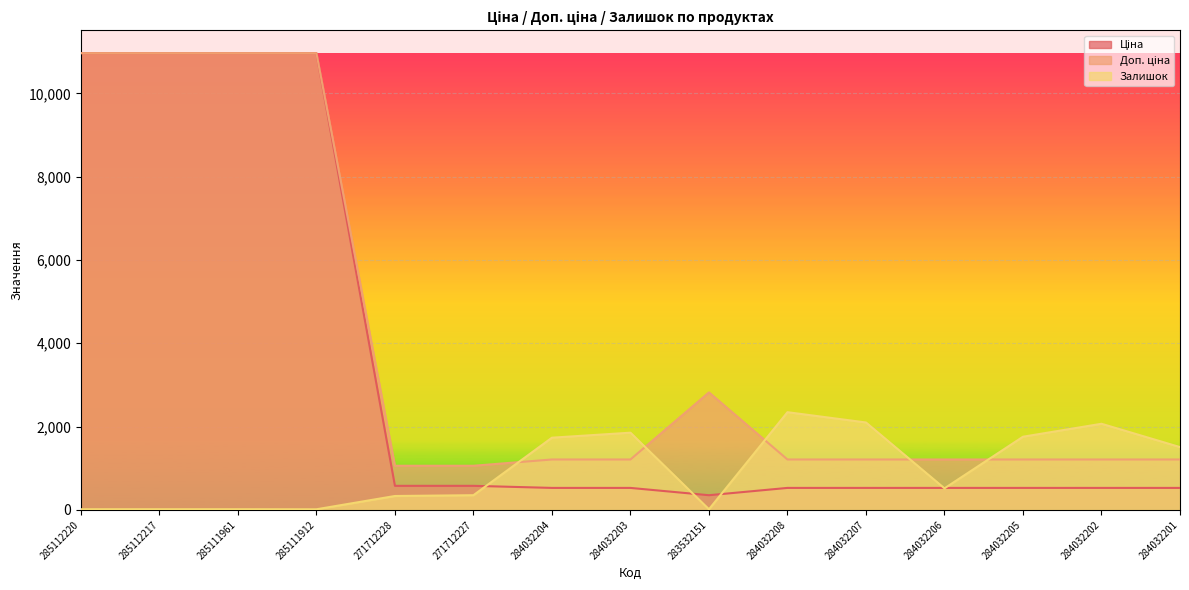

At which label does Ціна reach its minimum?

283532151